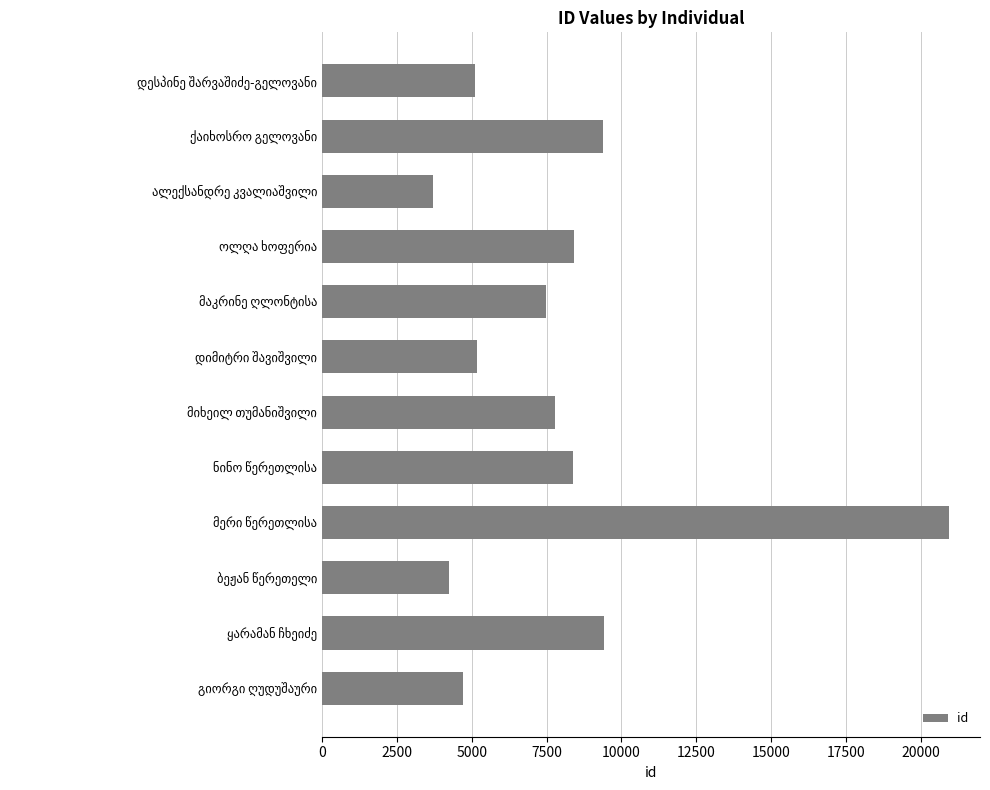

What is the difference between the maximum and minimum values?

17228